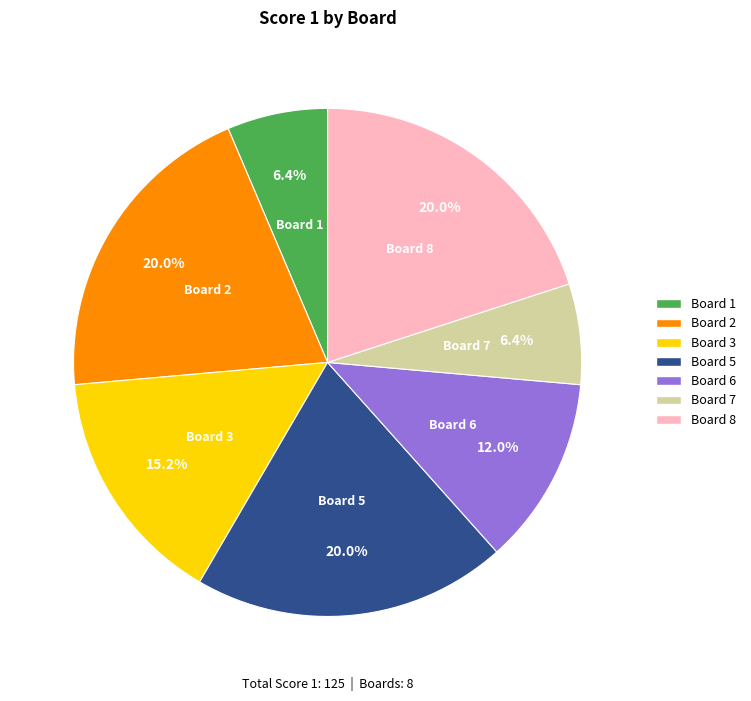

Does any single category account for the majority?

No